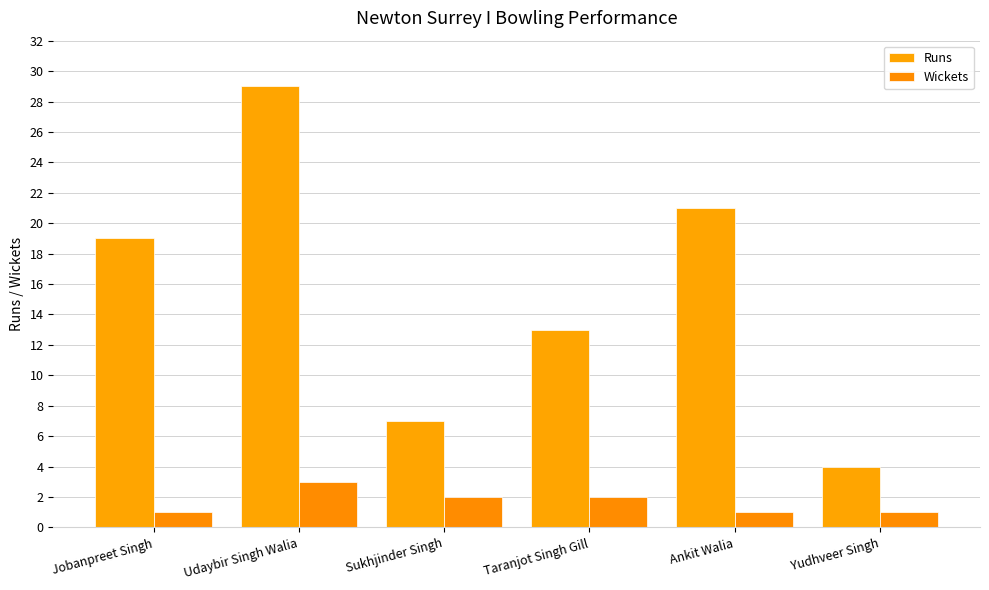

Reading left to right, list all the values displayed in this chart.

Runs: Jobanpreet Singh=19	Udaybir Singh Walia=29	Sukhjinder Singh=7	Taranjot Singh Gill=13	Ankit Walia=21	Yudhveer Singh=4
Wickets: Jobanpreet Singh=1	Udaybir Singh Walia=3	Sukhjinder Singh=2	Taranjot Singh Gill=2	Ankit Walia=1	Yudhveer Singh=1